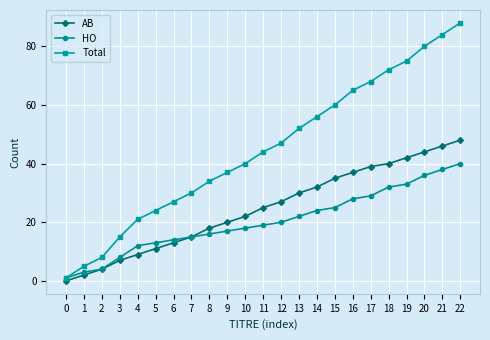

Rank the series by their maximum value, from highest to lowest.

Total, AB, HO